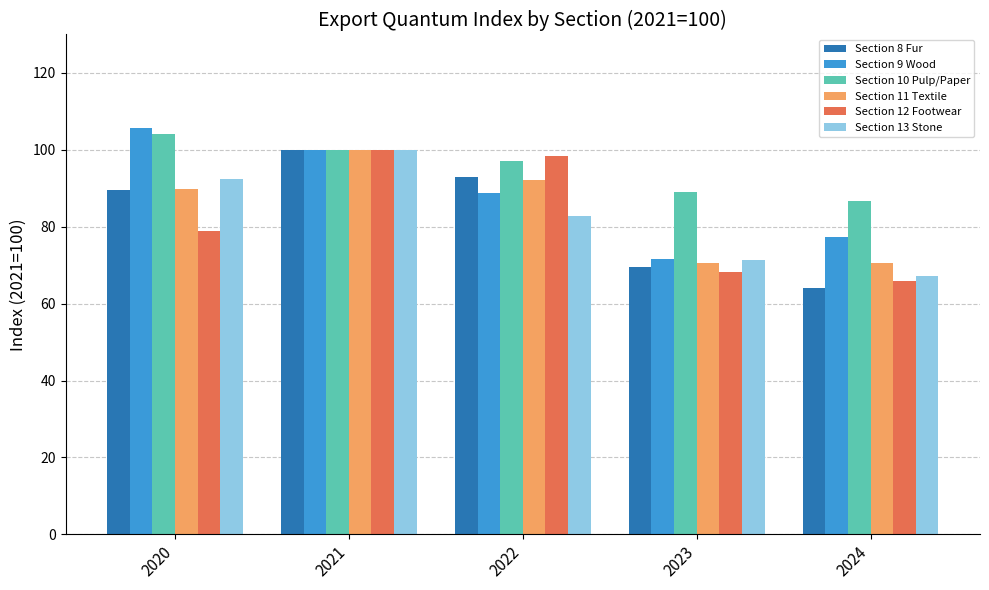

How many categories are shown in the chart?

5